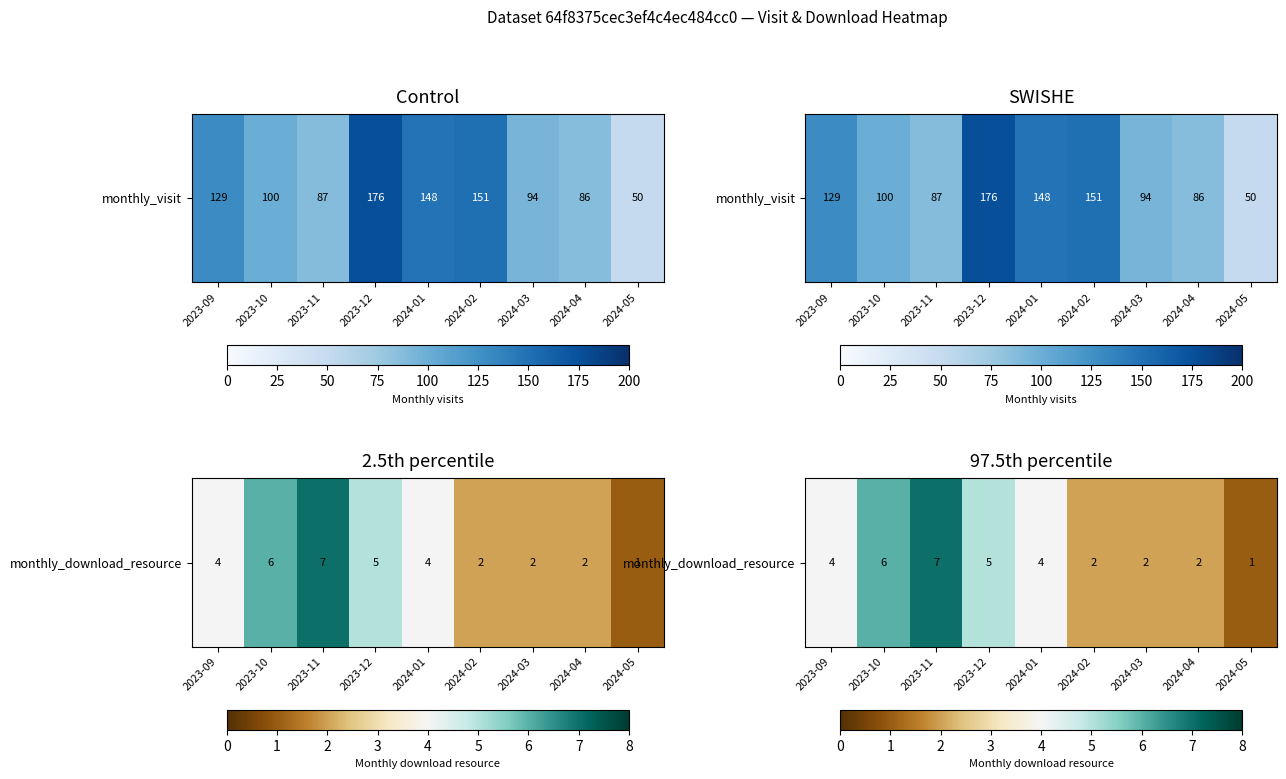

What is the maximum value shown in the chart?

7